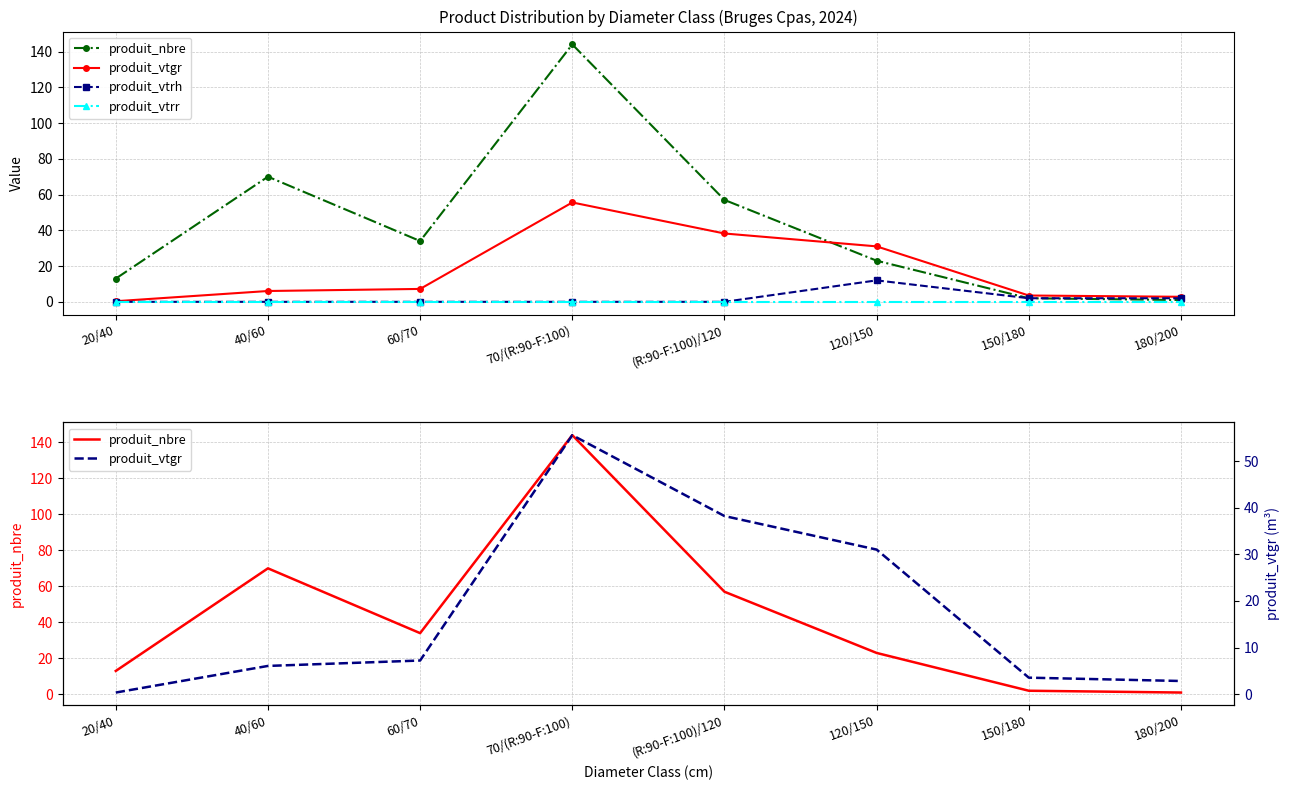

At how many categories does at least one series exceed 100?

1